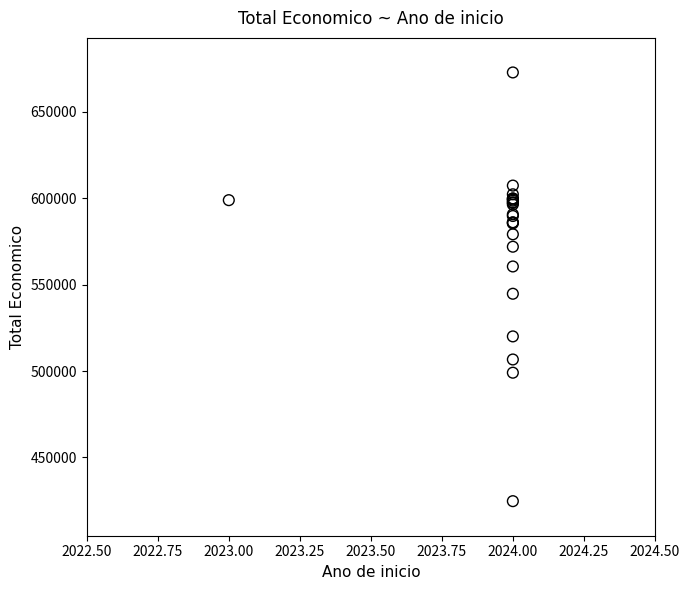

What Y value in the scatter plot is closest to 548763?

544746.0